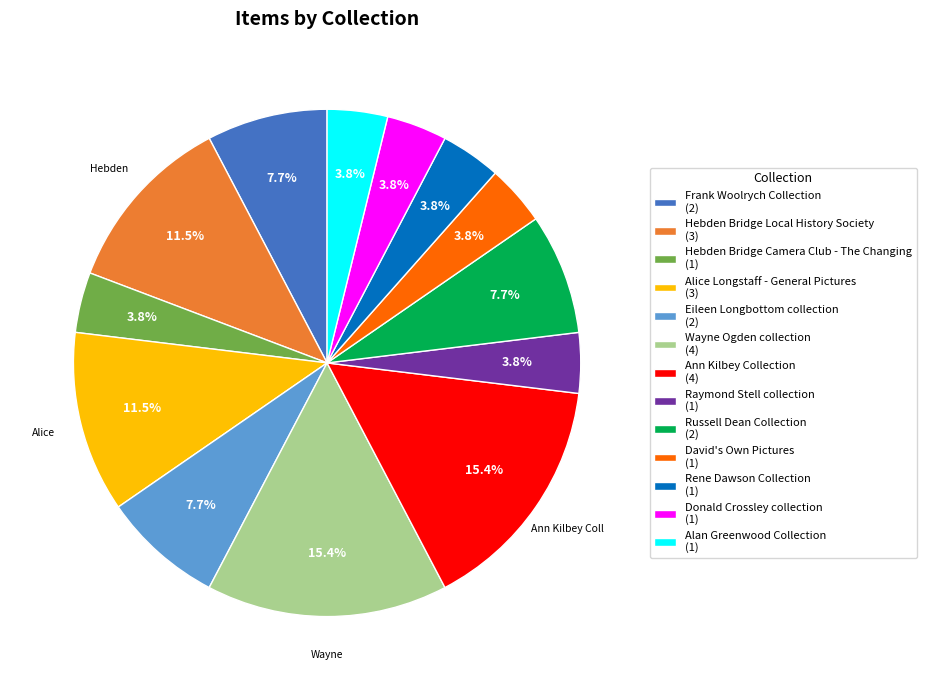

Is there a majority slice in this chart?

No